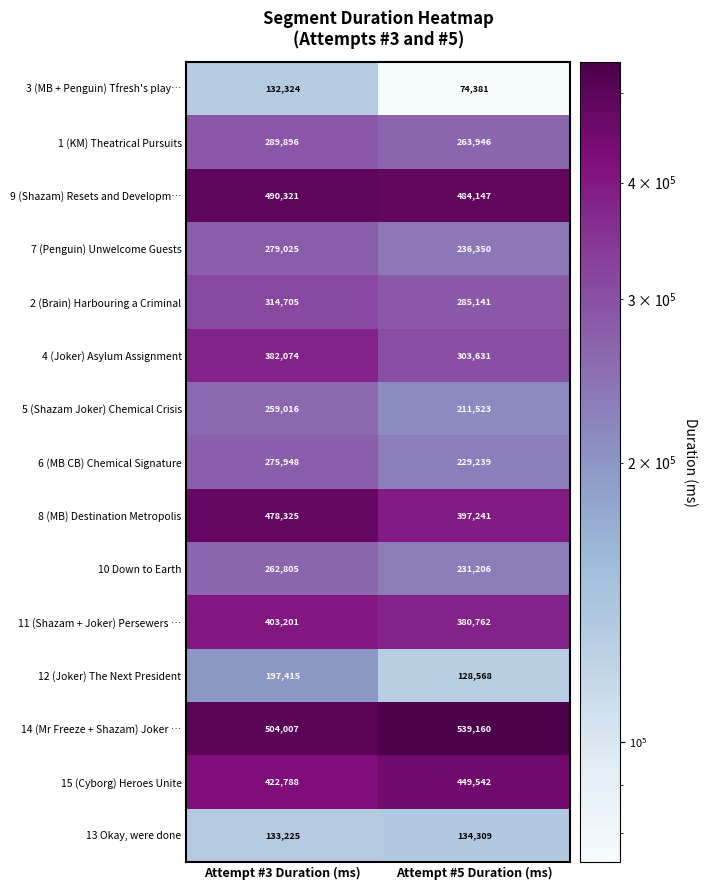

At which label is 10 Down to Earth closest to 247005?

Attempt #5 Duration (ms)